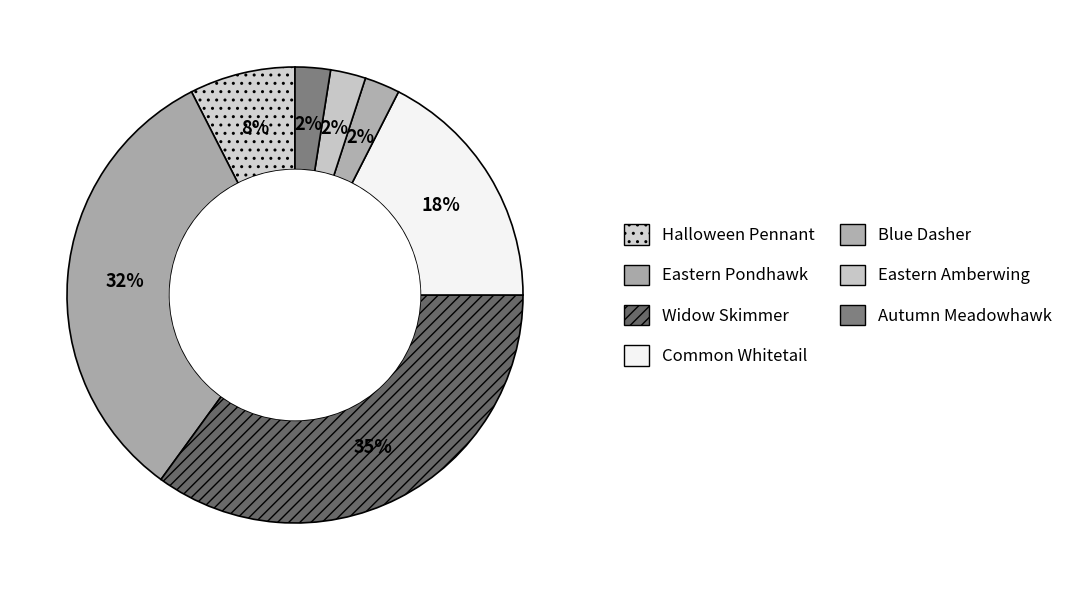

True or false: Eastern Amberwing accounts for 2% of the total.

True